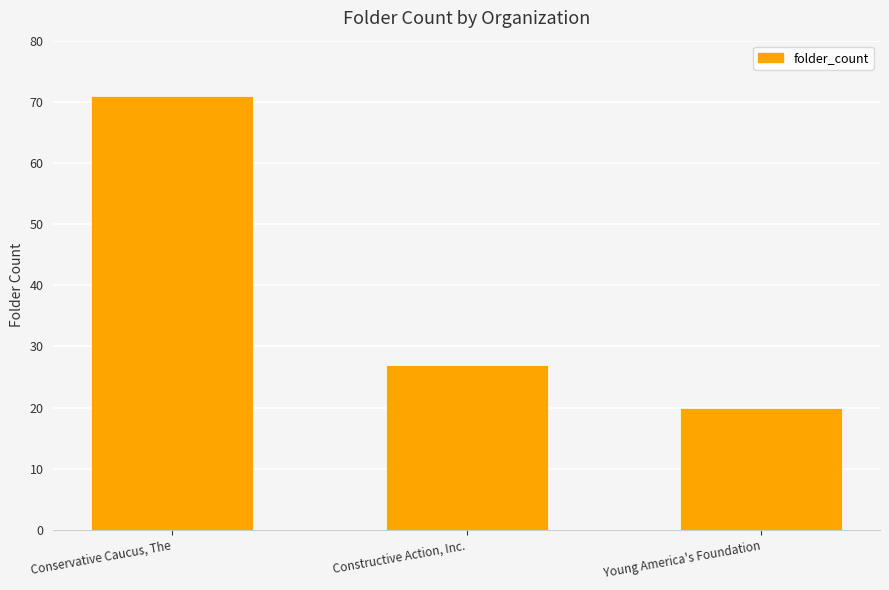

How many distinct data groups are displayed?

1